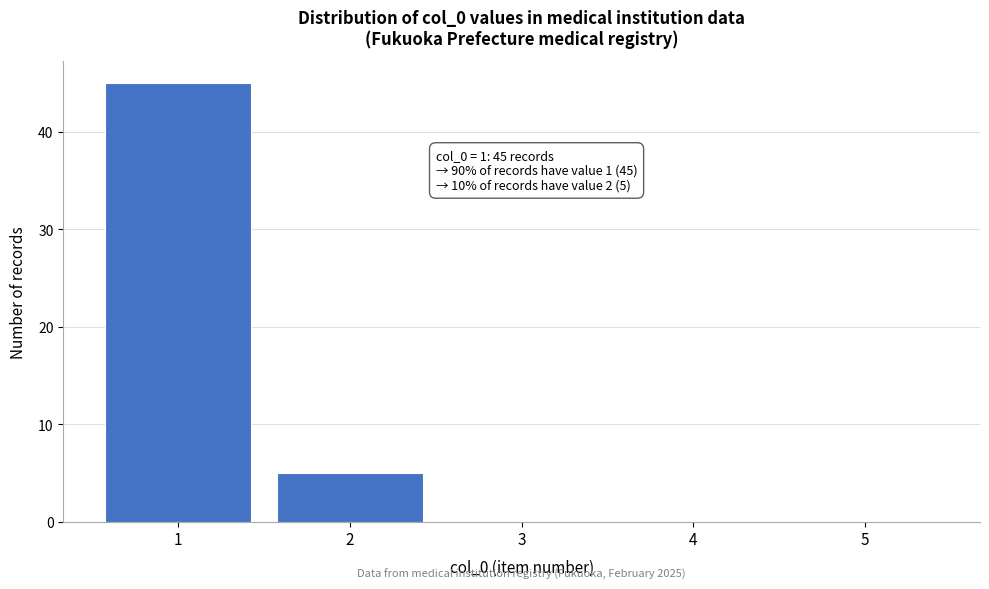

Reading left to right, what are all the values shown in this chart?

1=45	2=5	3=0	4=0	5=0